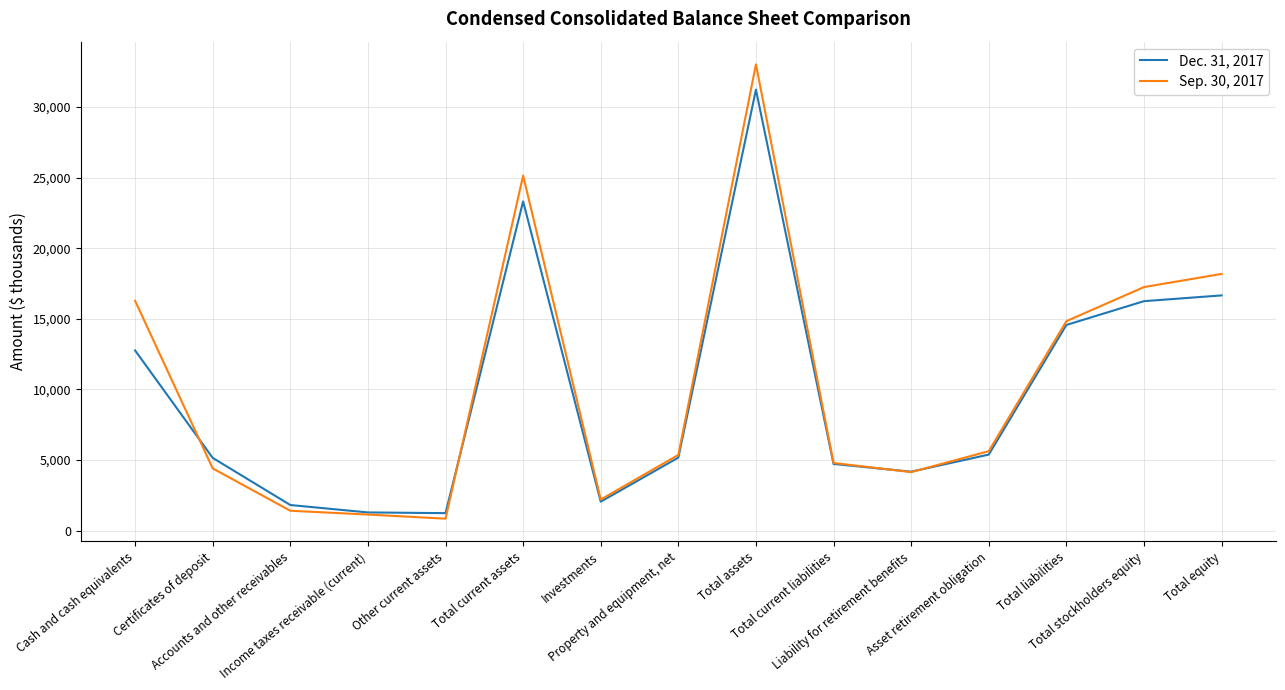

True or false: Sep. 30, 2017 has a value of 9809 at Cash and cash equivalents.

False